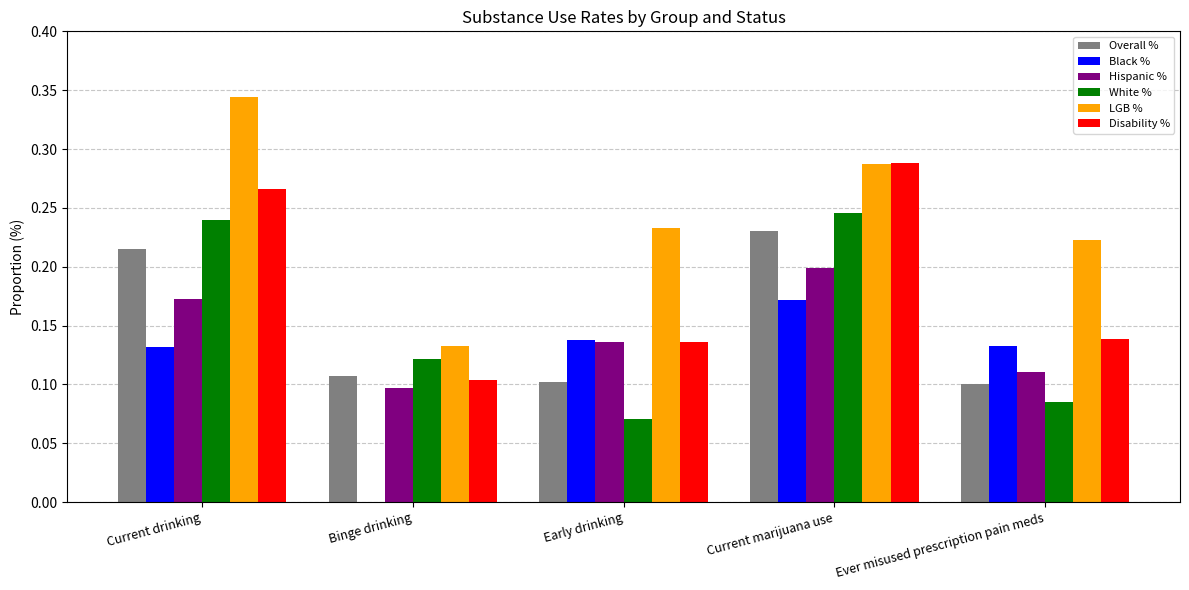

At which label does Disability % reach its peak?

Current marijuana use